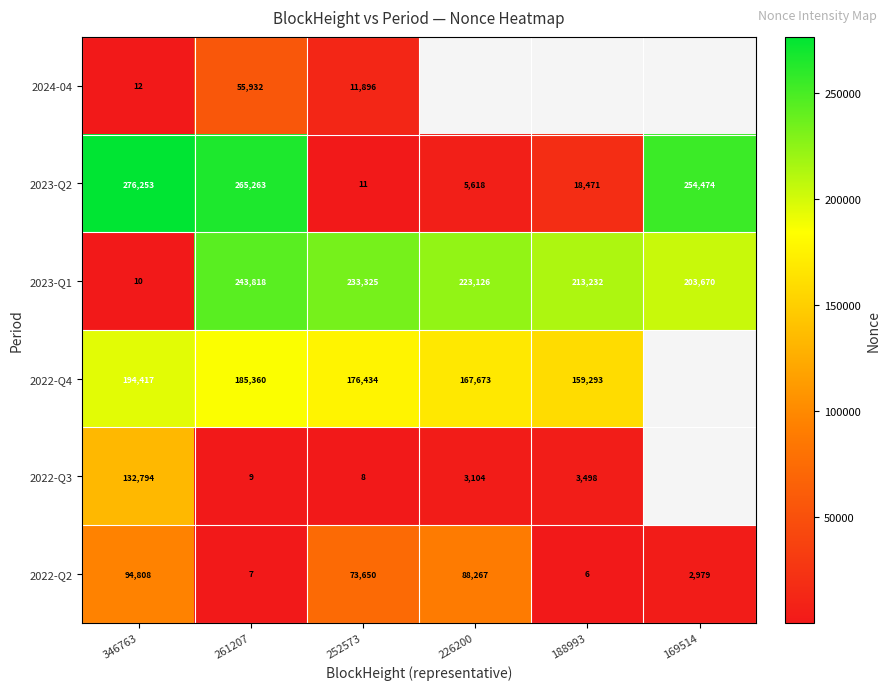

At which label does 2022-Q2 reach its peak?

346763